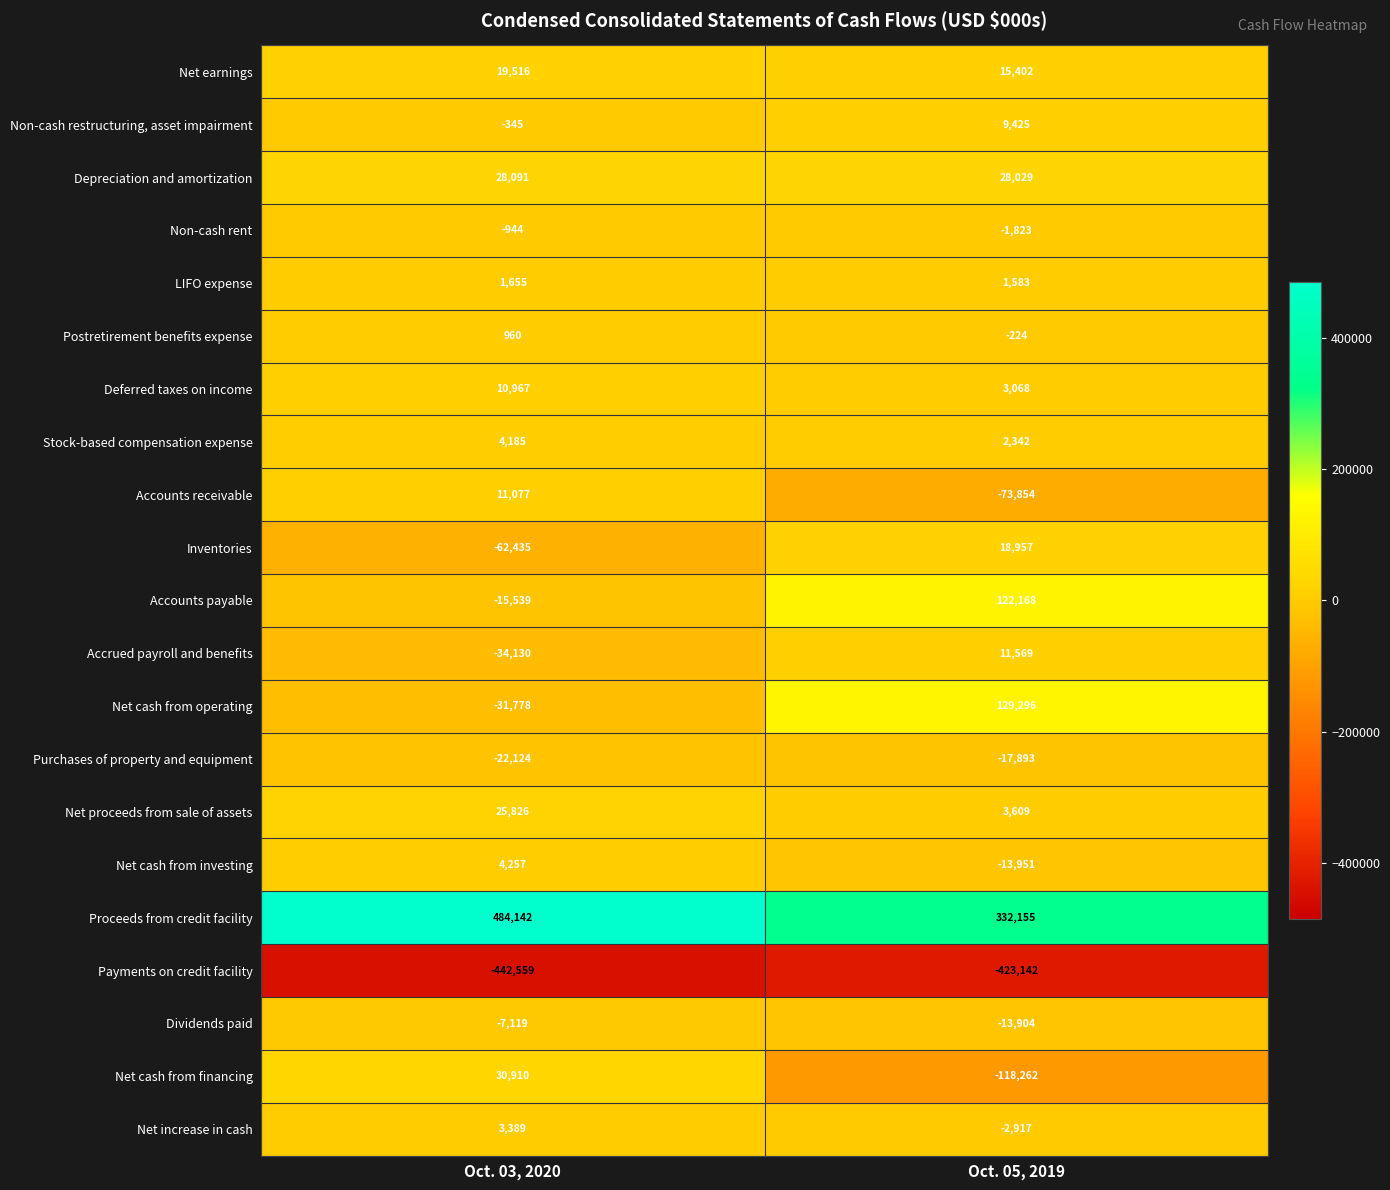

Which series has the largest total across all categories?

Proceeds from credit facility